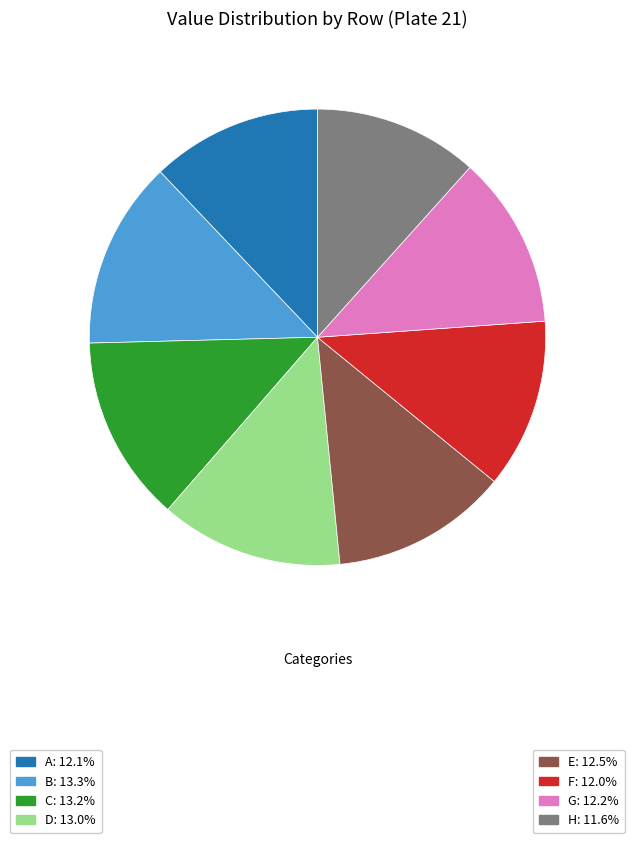

Is there any slice that represents more than half of the pie?

No